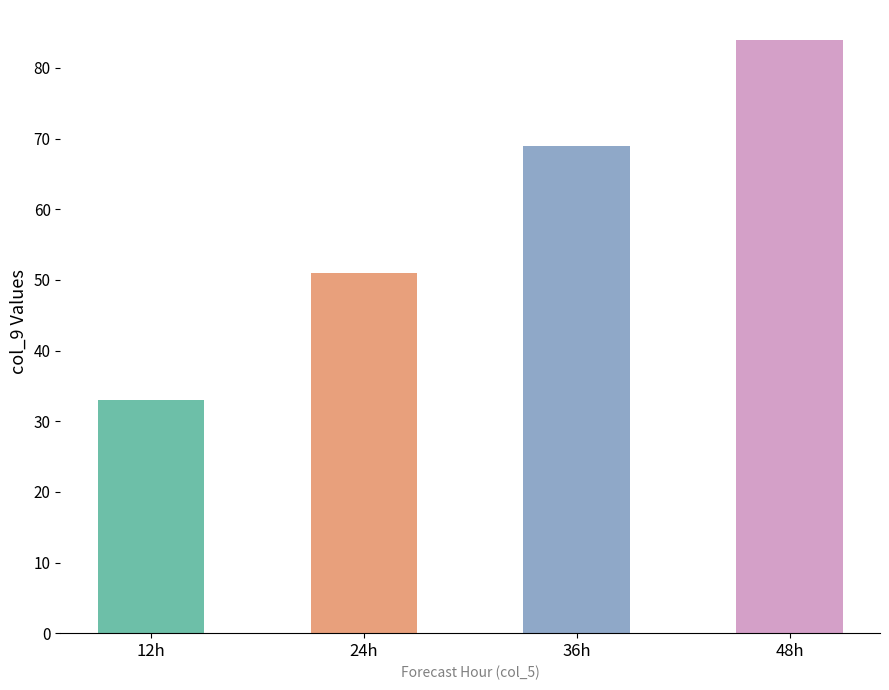

Count the values in the range 51 to 84.

3